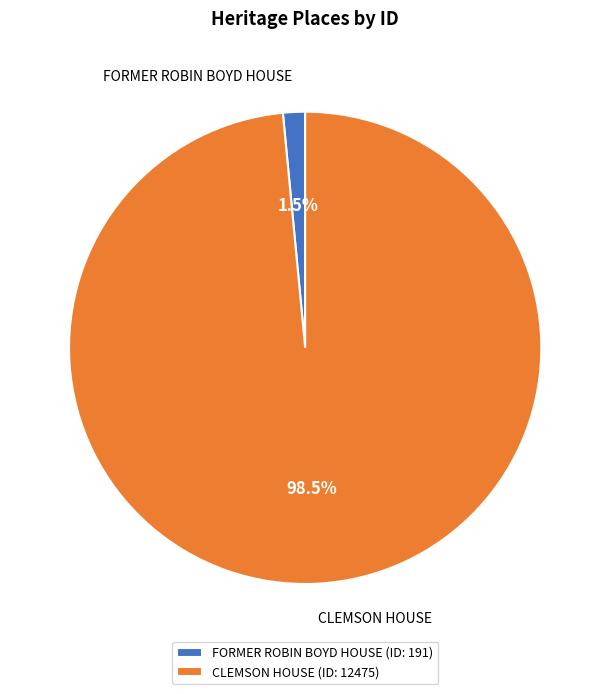

Count the number of slices in the pie.

2